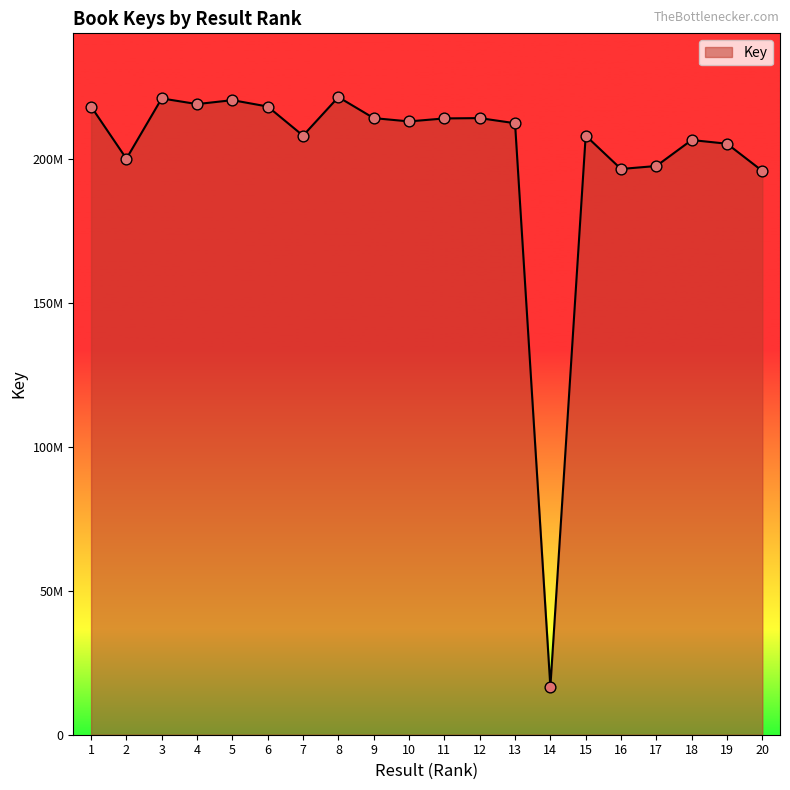

Which has a higher value, 16 or 10?

10